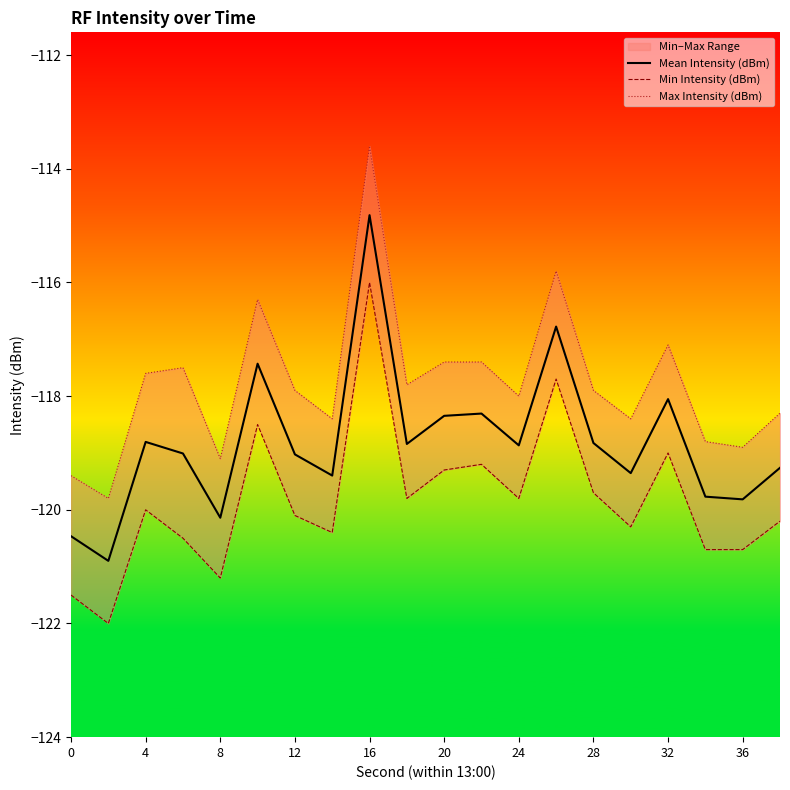

True or false: Max Intensity (dBm) has more than 2 points higher than both neighbors.

True